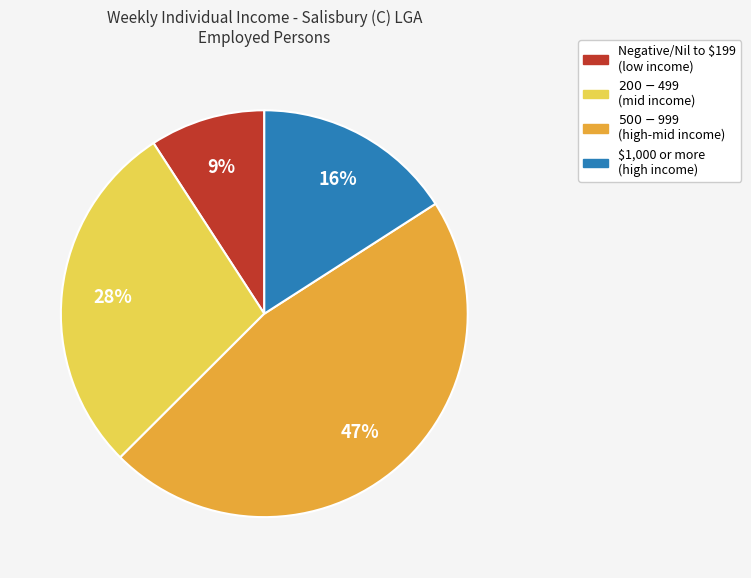

To the nearest percent, what is the average slice percentage?

25%